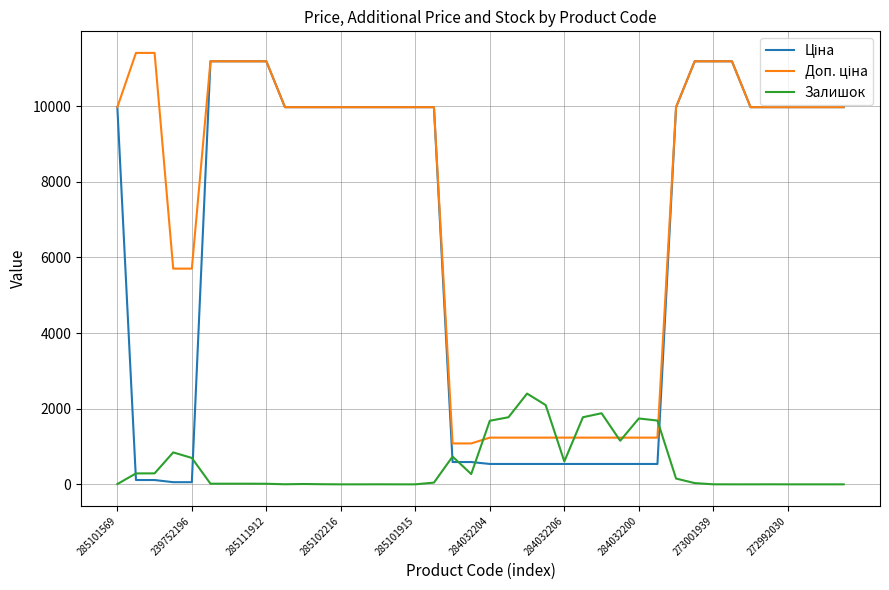

What is the maximum value shown in the chart?

11410.0